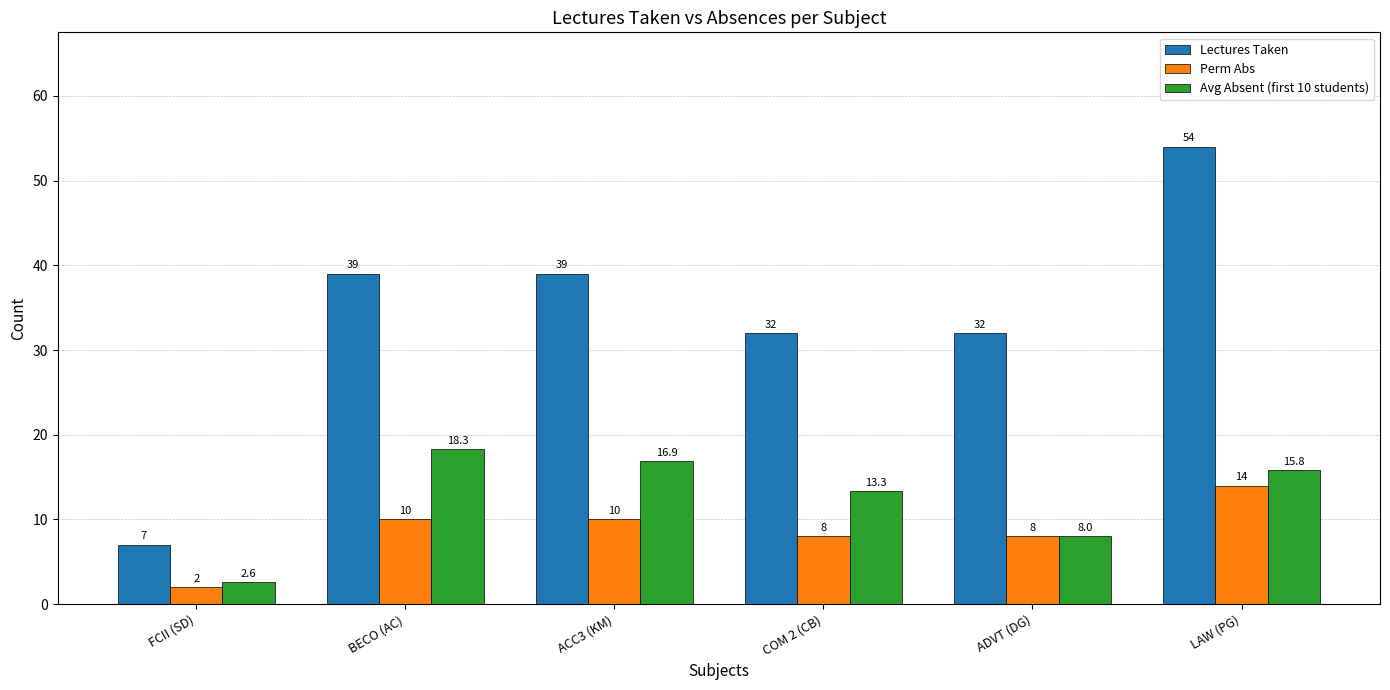

Which series changed the most between FCII (SD) and BECO (AC)?

Lectures Taken